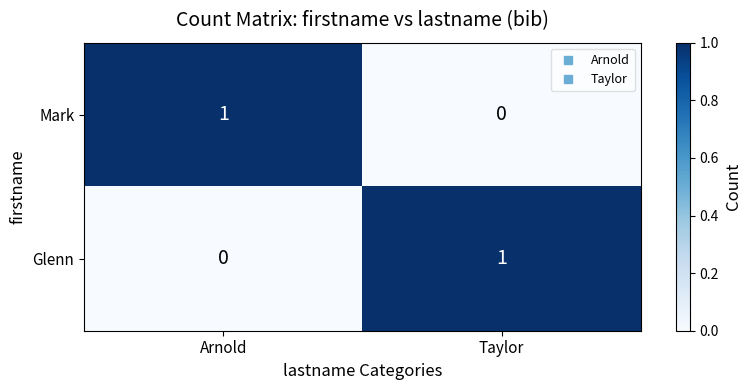

List the labels in order of Mark value, smallest first.

Taylor, Arnold